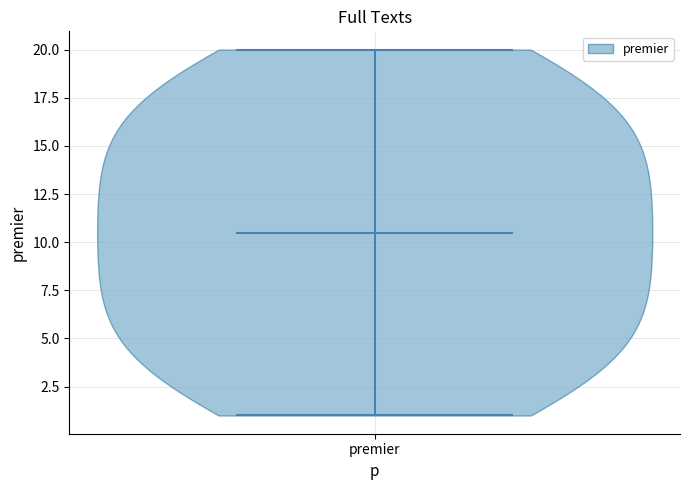

Where does the median line of the violin for premier sit on the y-axis? The values are not printed on the chart, so give them approximately, as read against the axis.

10.5